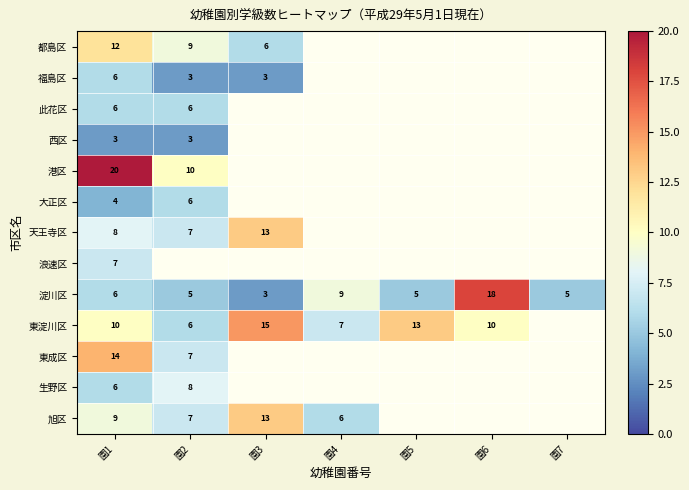

What is the maximum value shown in the chart?

20.0